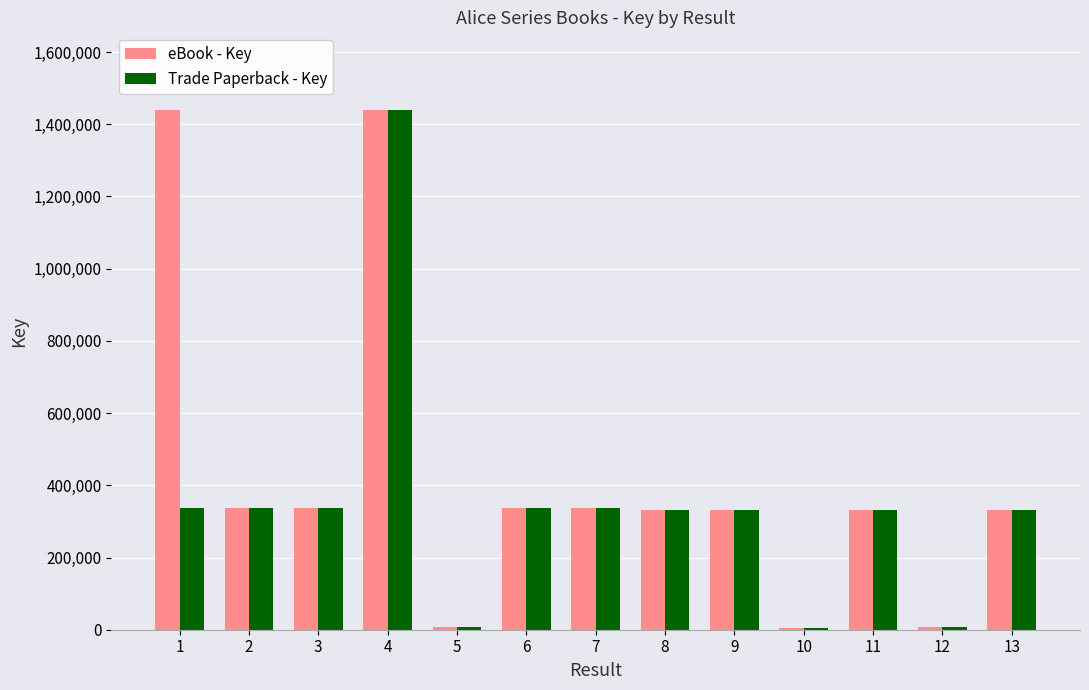

What is the difference between the maximum and minimum values in the Trade Paperback - Key series?

1432772